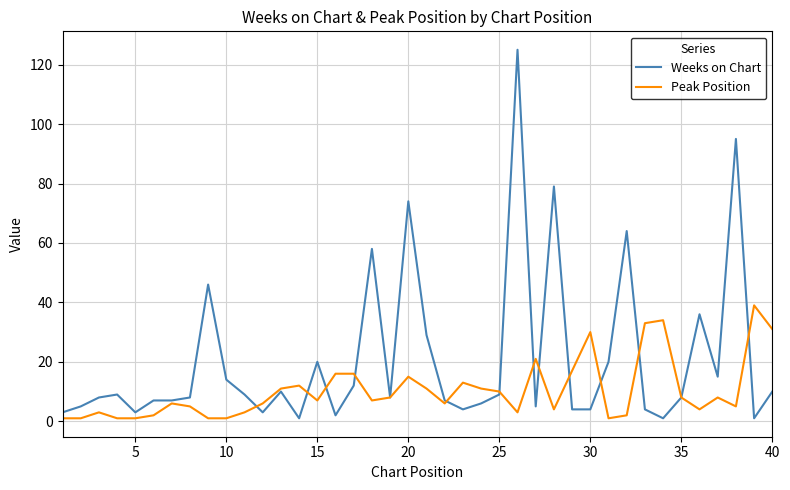

Rank the series by their average value, from lowest to highest.

Peak Position, Weeks on Chart